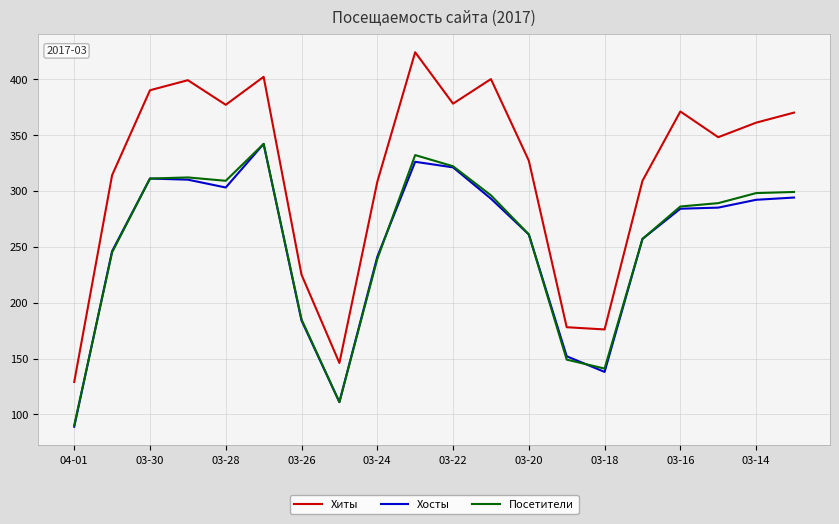

True or false: Хосты and Хиты intersect in this chart.

False